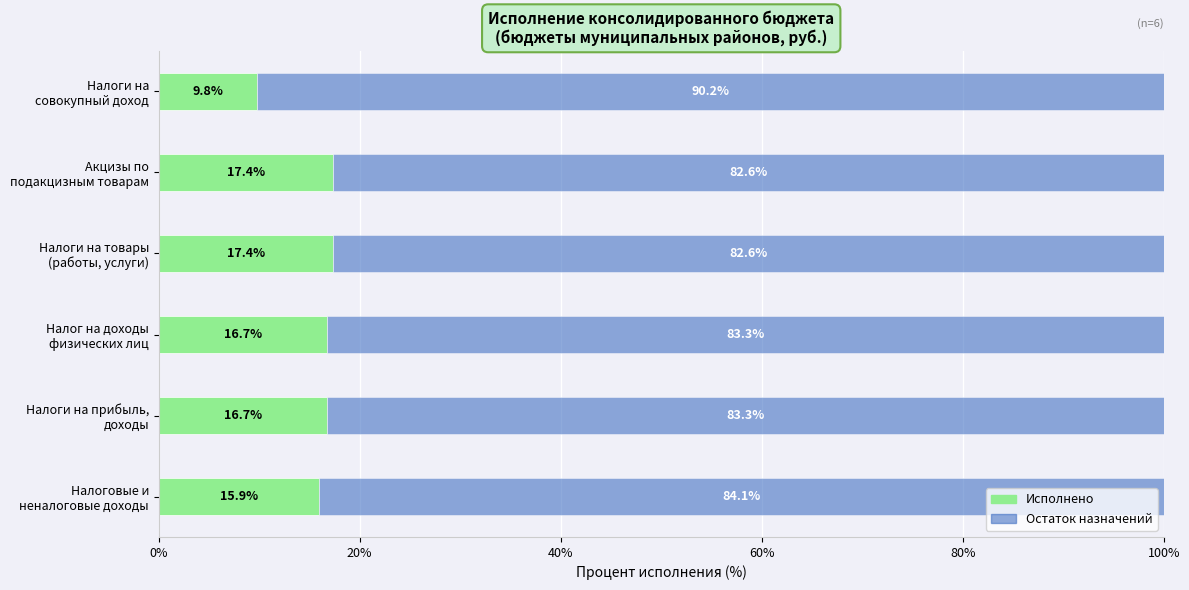

What is the sum of all Исполнено values?

93.9